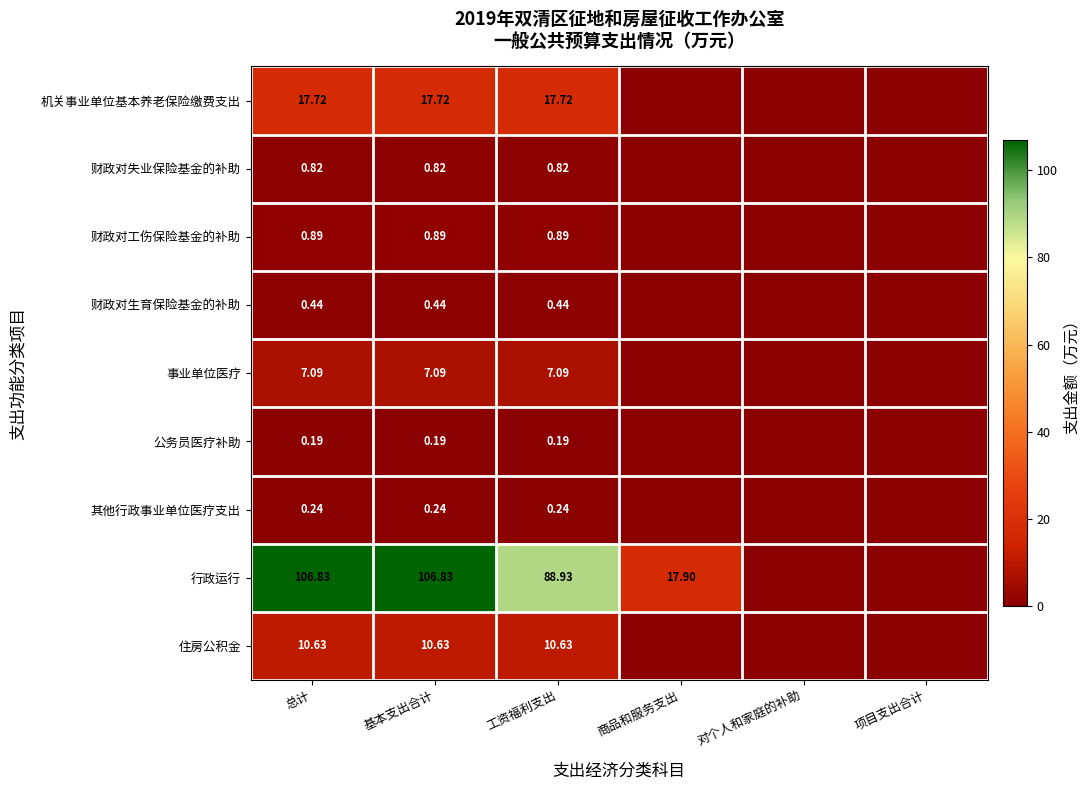

Is the value of 行政运行 at 商品和服务支出 greater than the value of 机关事业单位基本养老保险缴费支出 at 基本支出合计?

Yes